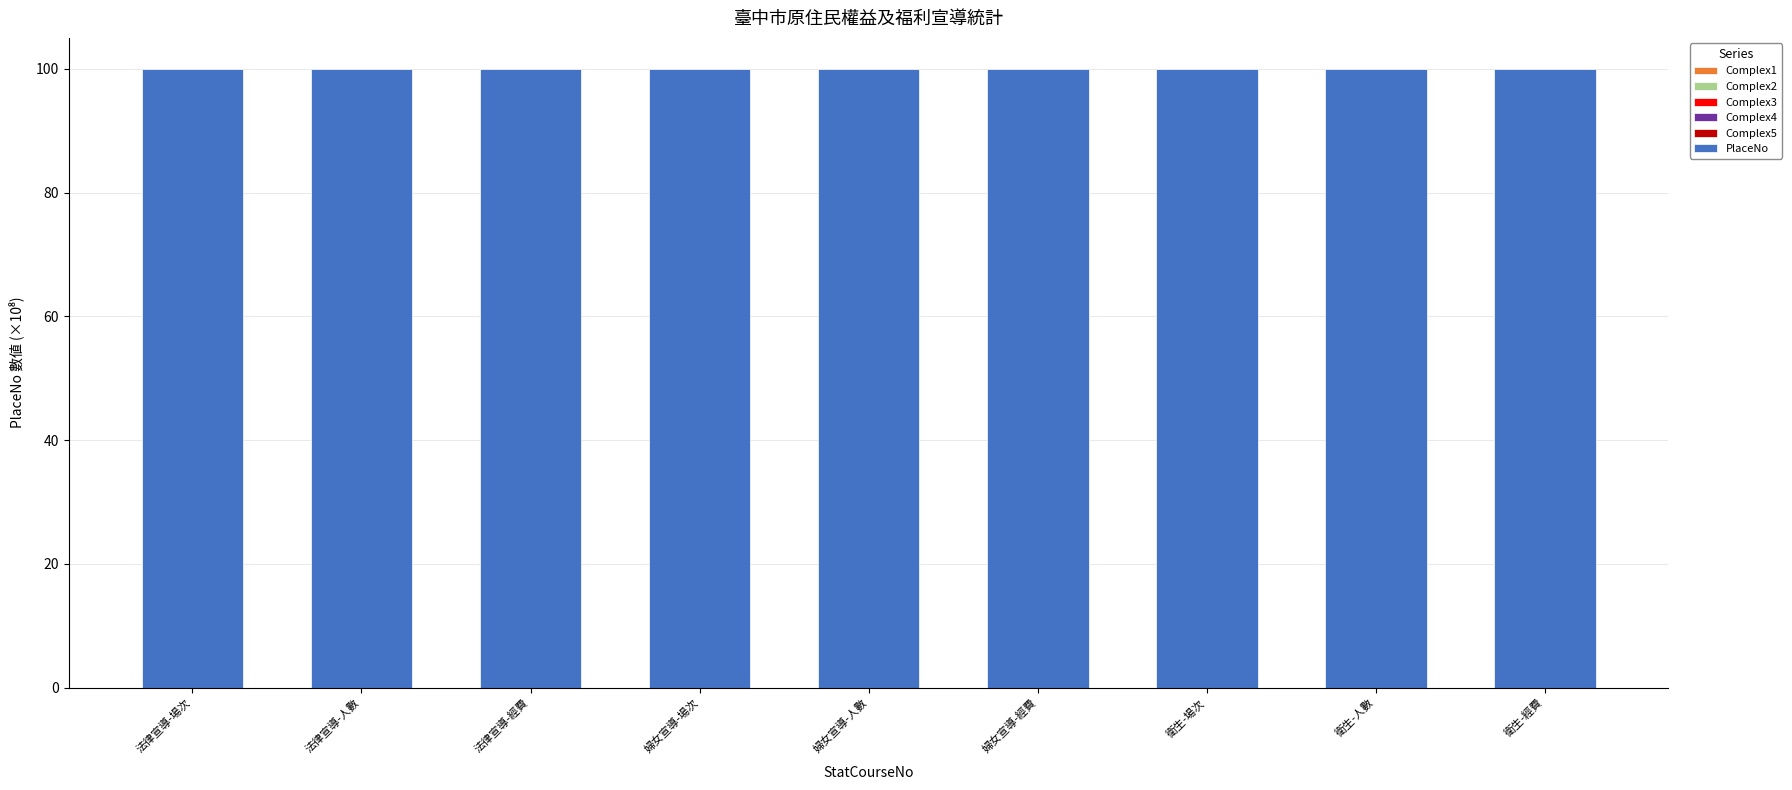

At 法律宣導-場次, list the series in order from largest to smallest.

PlaceNo, Complex1, Complex2, Complex3, Complex4, Complex5